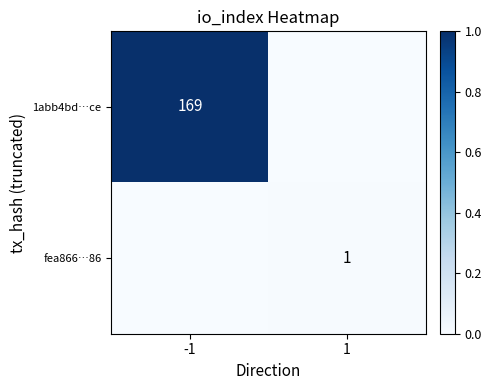

True or false: fea866…86 has a value of 1 at 1.

True